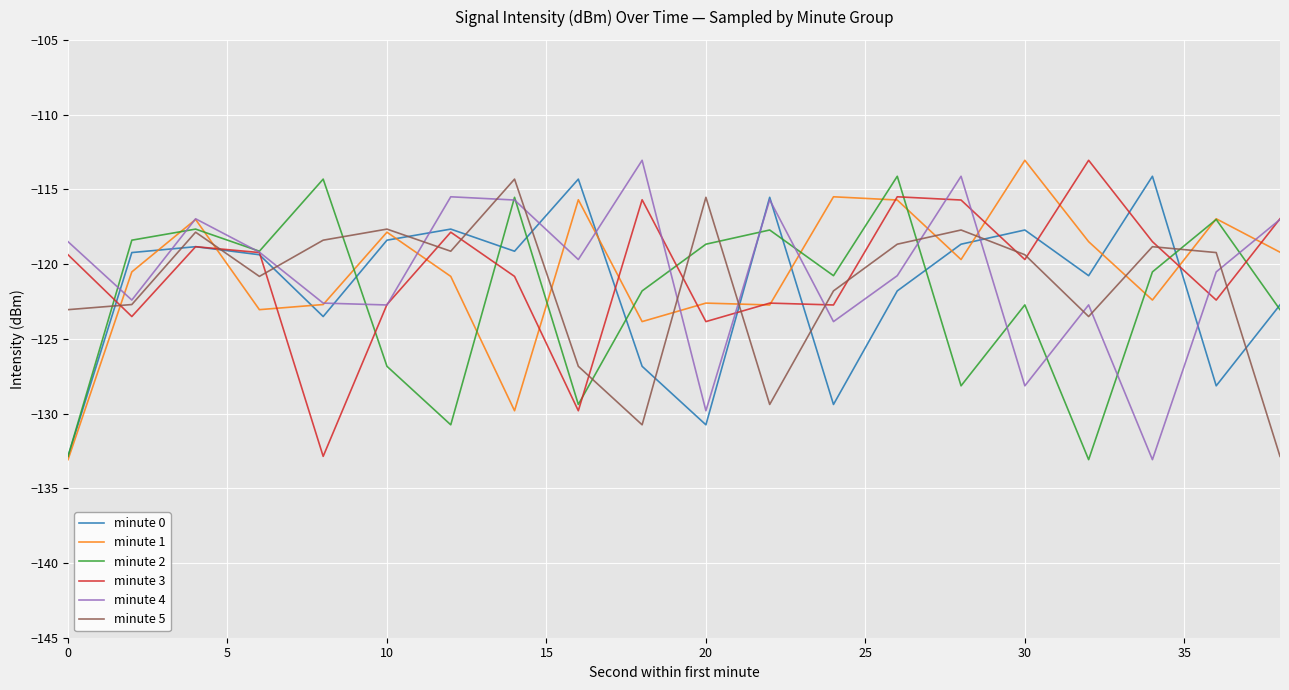

What is the maximum value shown in the chart?

-113.1